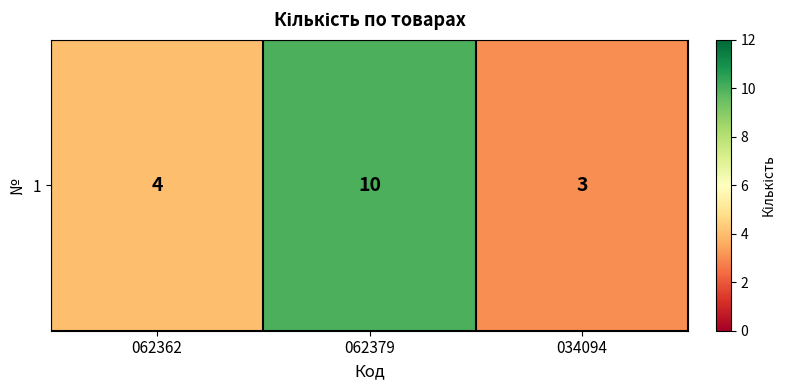

Approximately how many times larger is the value at 034094 compared to 062362?

0.8